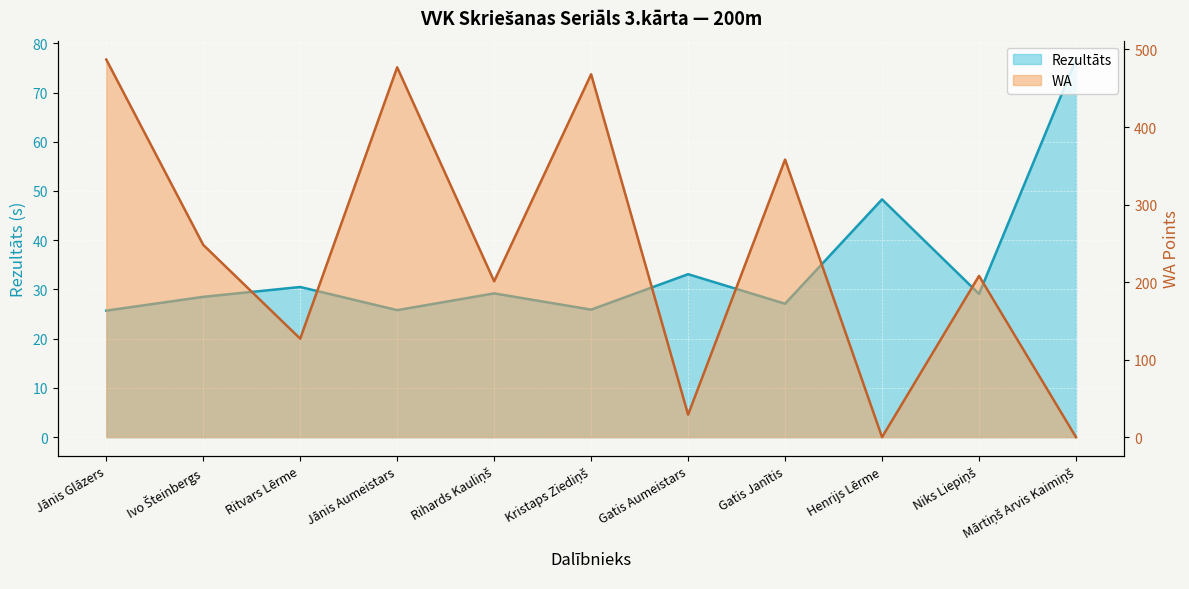

Read the Rezultāts value at Gatis Aumeistars.

33.1